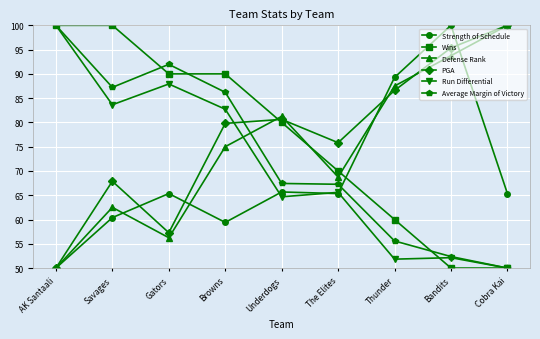

How many series are shown in this chart?

6